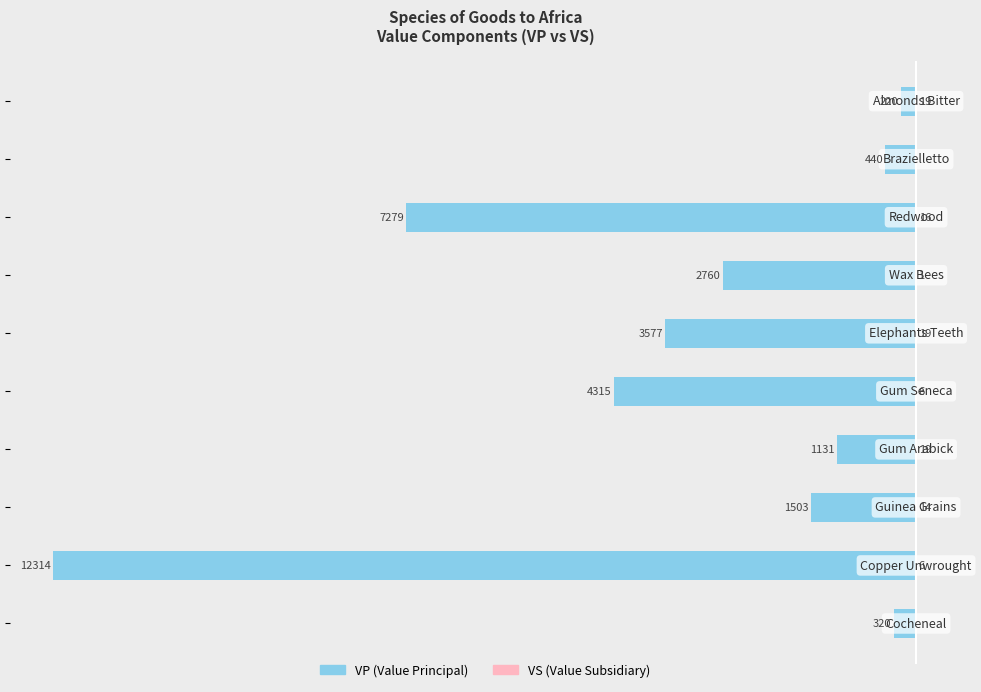

Is it true that VP equals -5405 at −12000?

False